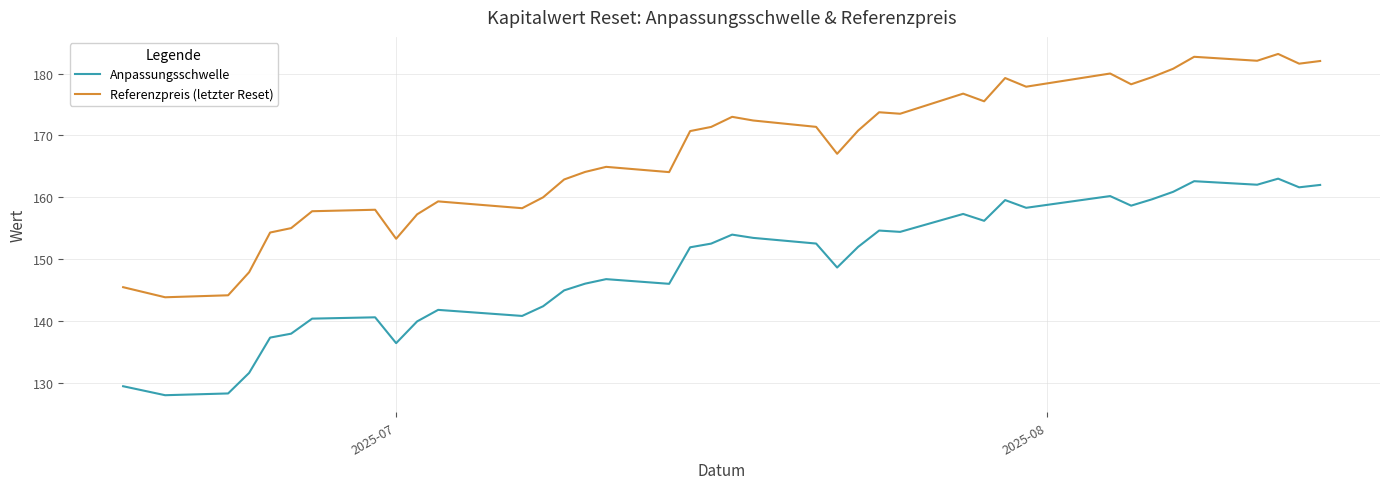

Which series has the widest spread of values?

Referenzpreis (letzter Reset)